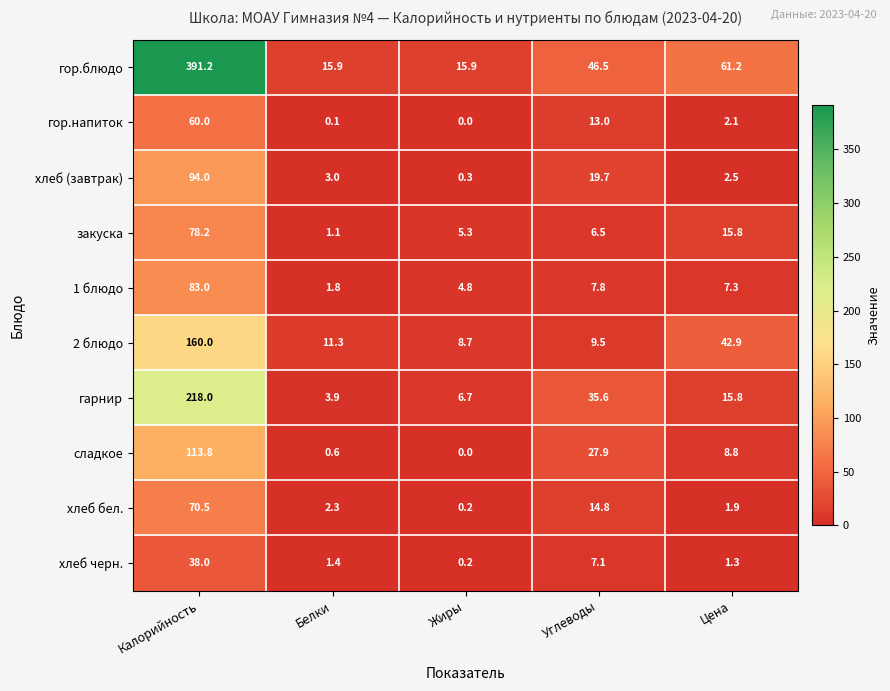

What is the greatest value displayed?

391.2